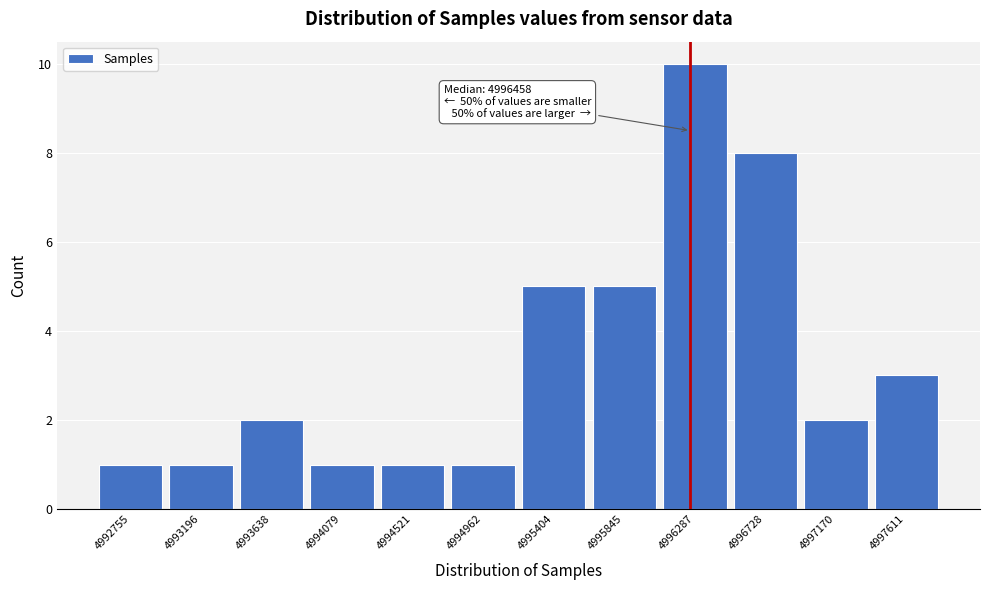

Reading left to right, what are all the values shown in this chart?

4992755=1	4993196=1	4993638=2	4994079=1	4994521=1	4994962=1	4995404=5	4995845=5	4996287=10	4996728=8	4997170=2	4997611=3